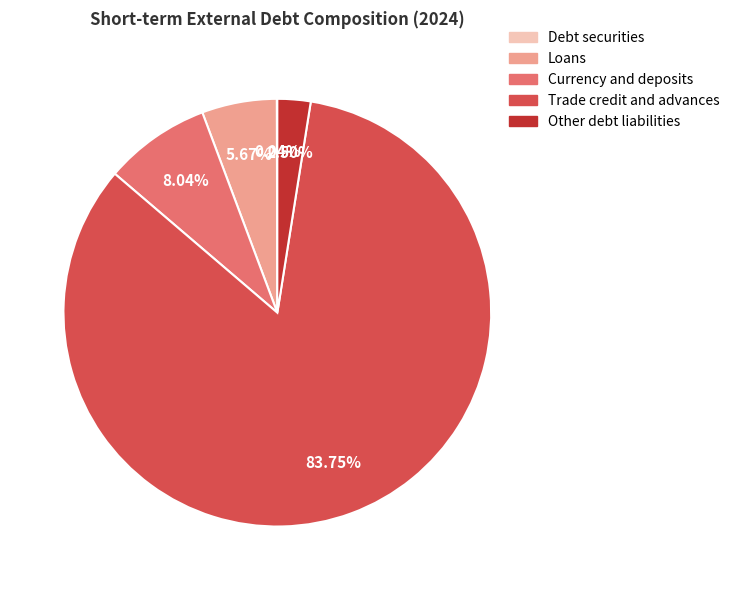

Which category has the biggest portion of the pie?

Trade credit and advances